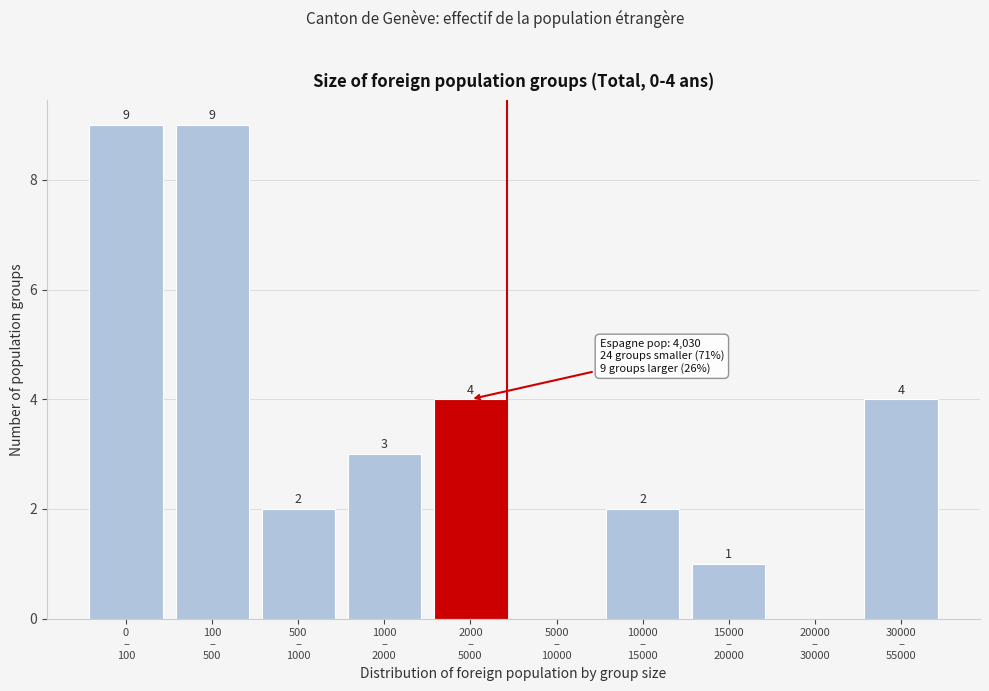

What is the sum of all values?

34